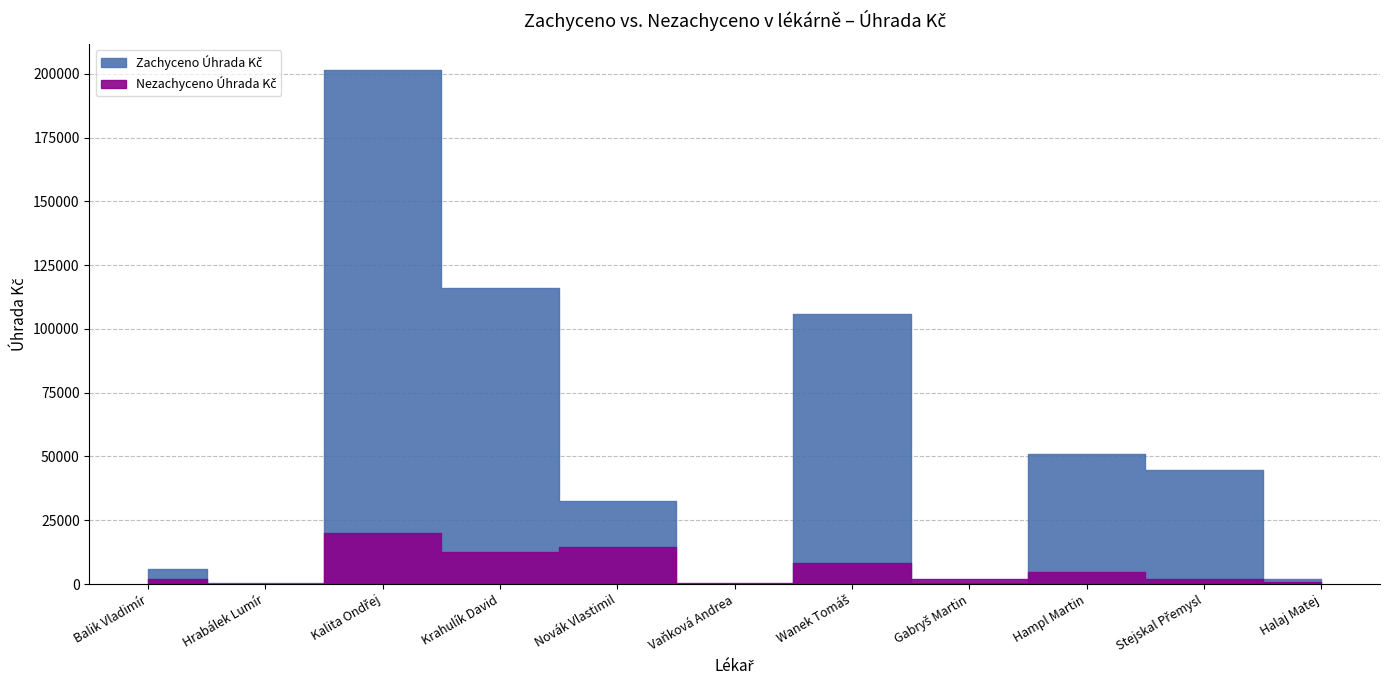

How many intersections are there between Nezachyceno Úhrada Kč and Zachyceno Úhrada Kč?

4